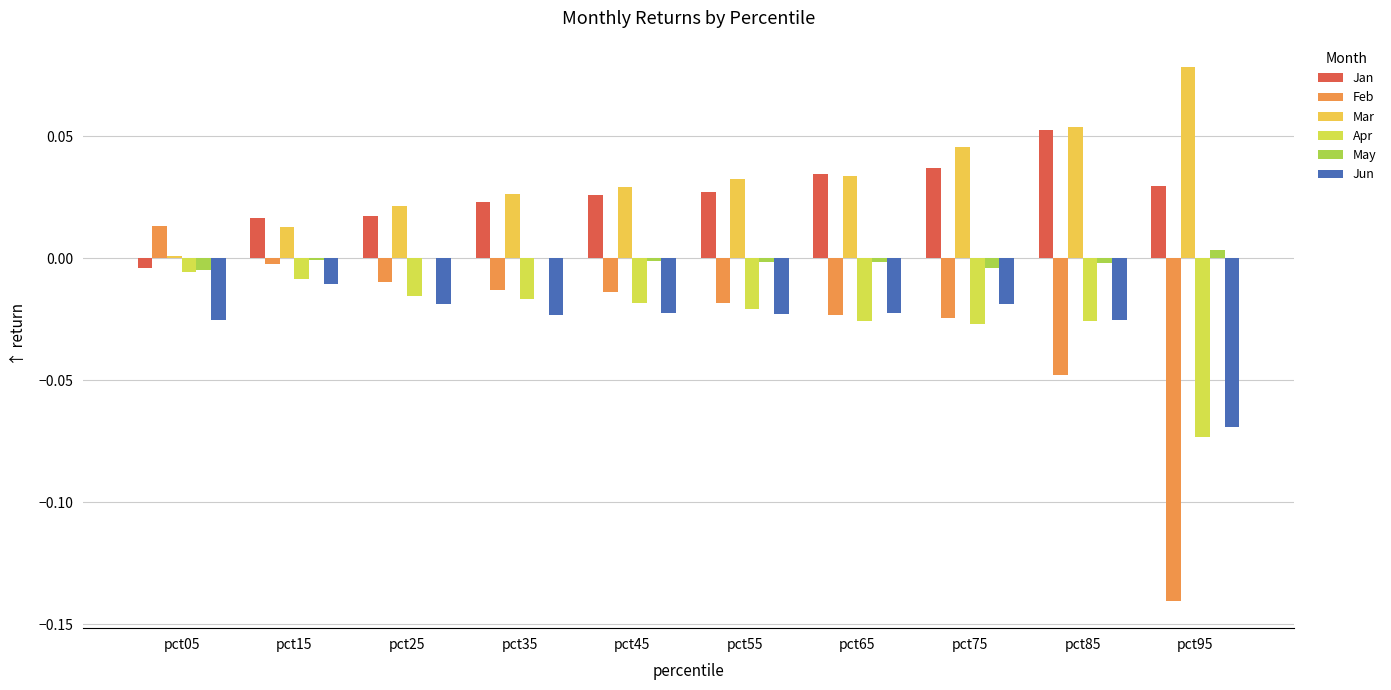

Which category has the lowest value in the Jun series?

pct95